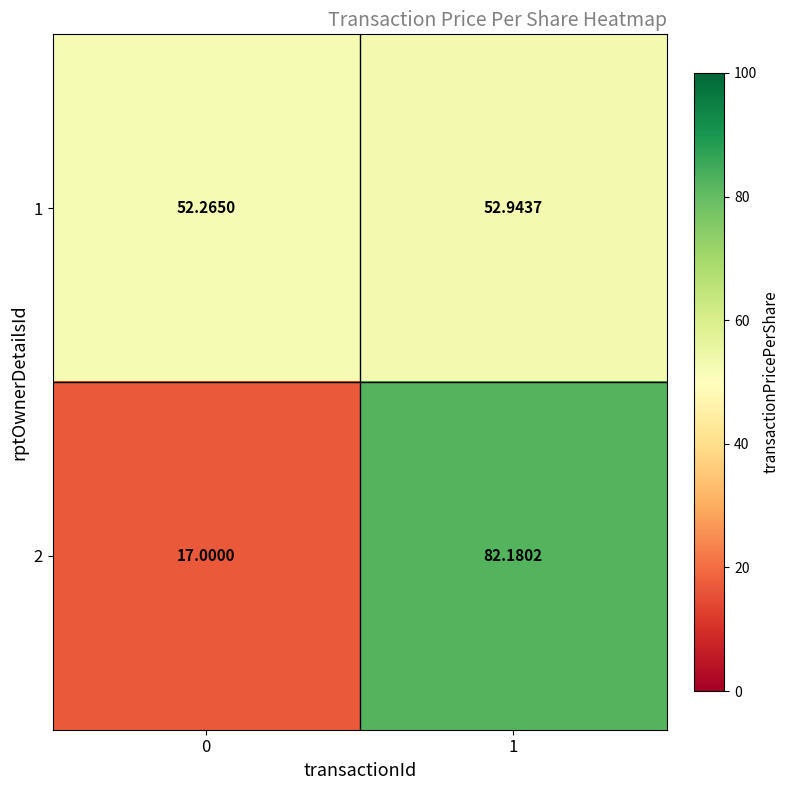

What is the difference between the highest and lowest values at 0?

35.3